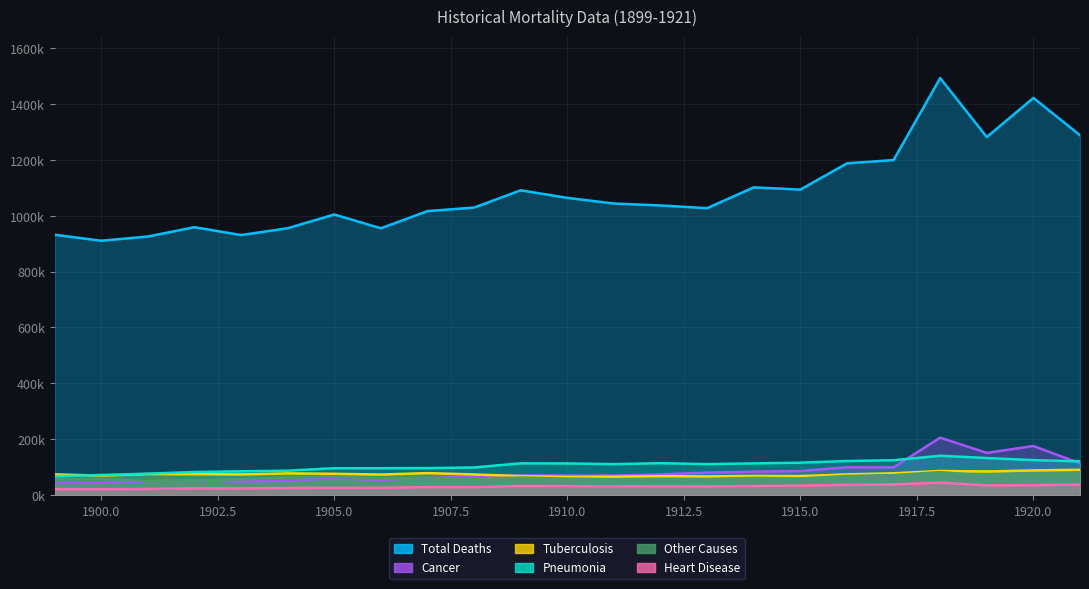

True or false: Pneumonia has a value of 133.8 at 1901.

False